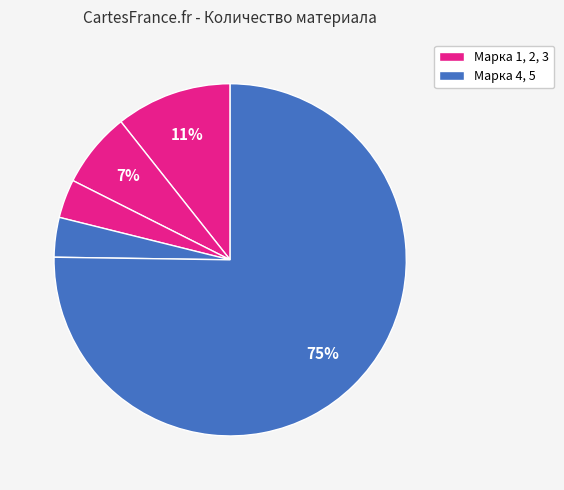

How many slices are in this pie chart?

5